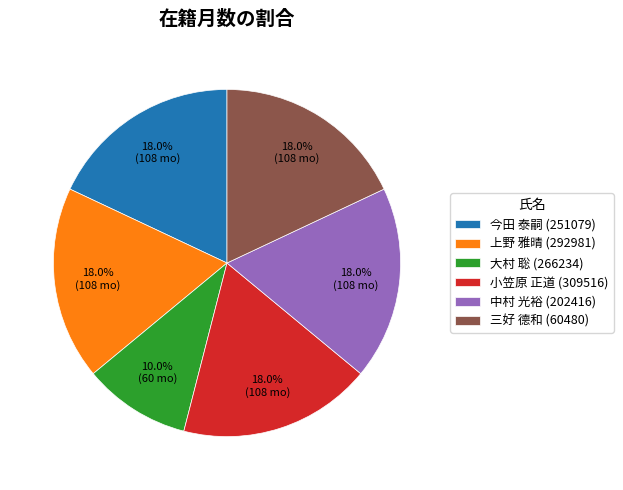

What is the ratio of the value at 今田 泰嗣 (251079) to the value at 中村 光裕 (202416)?

1.0